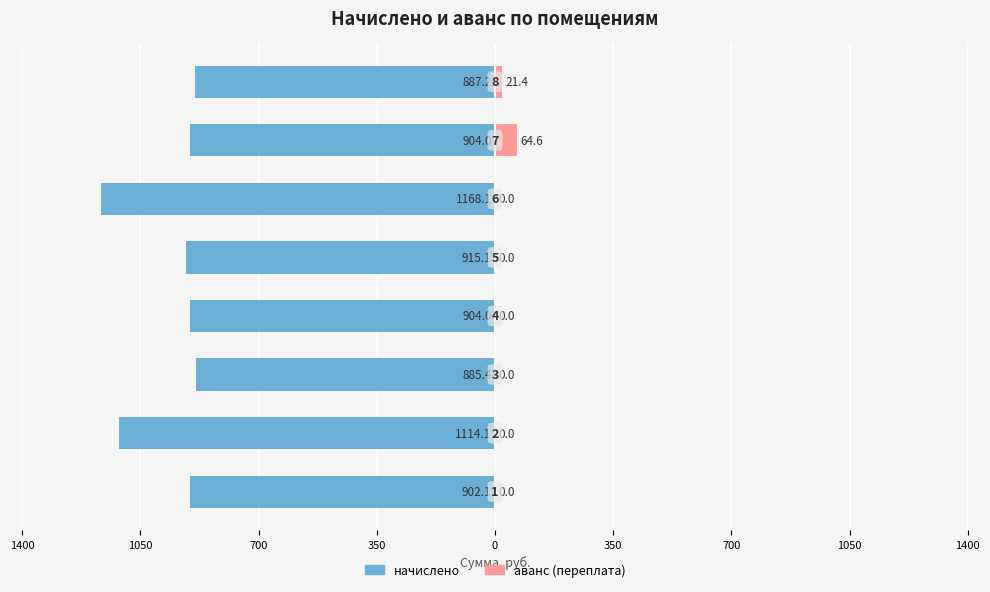

How many bars are there in total?

16